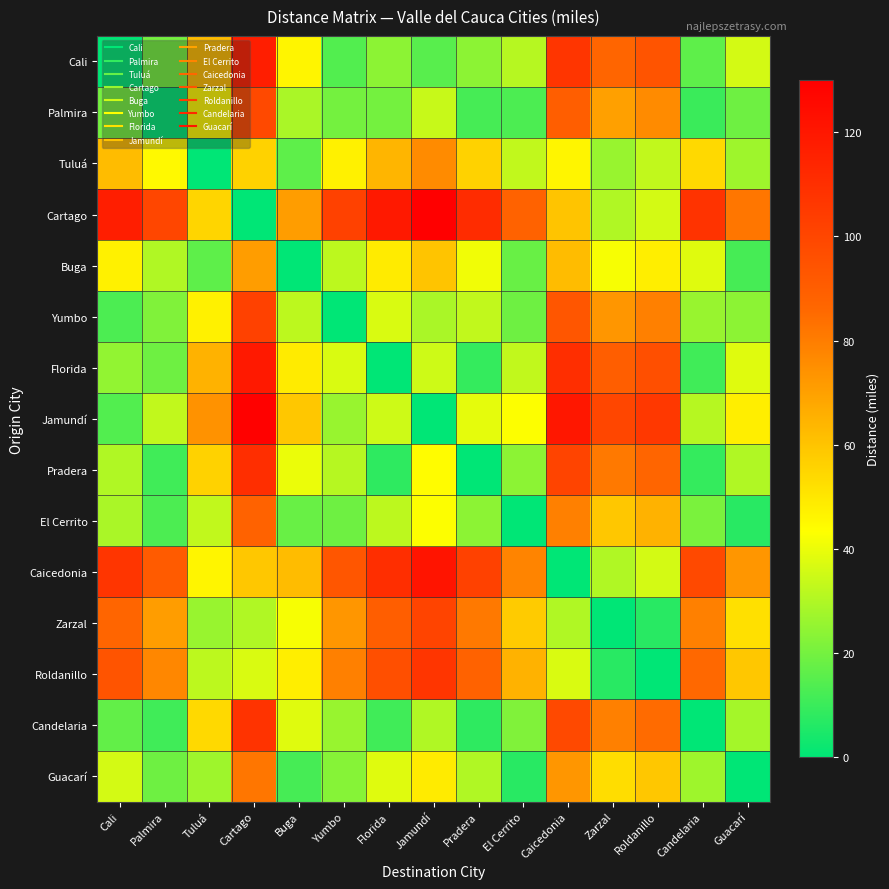

At which category is the sum across all series the highest?

Cartago